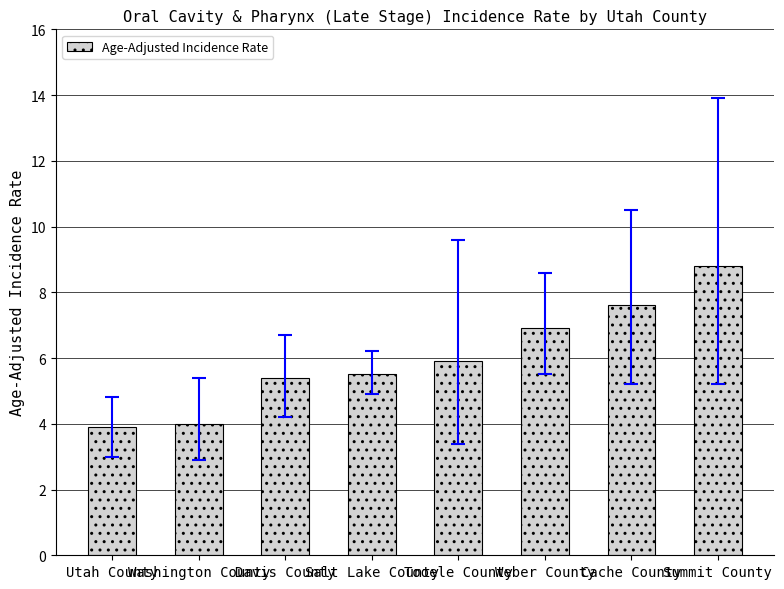

What position from the right is Utah County?

8